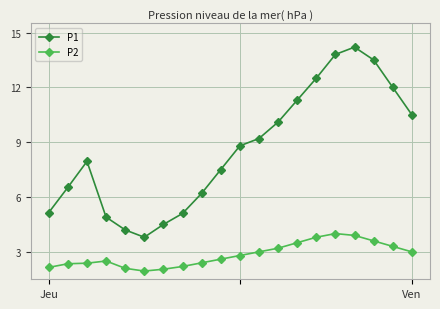

Which series has the largest total across all categories?

P1